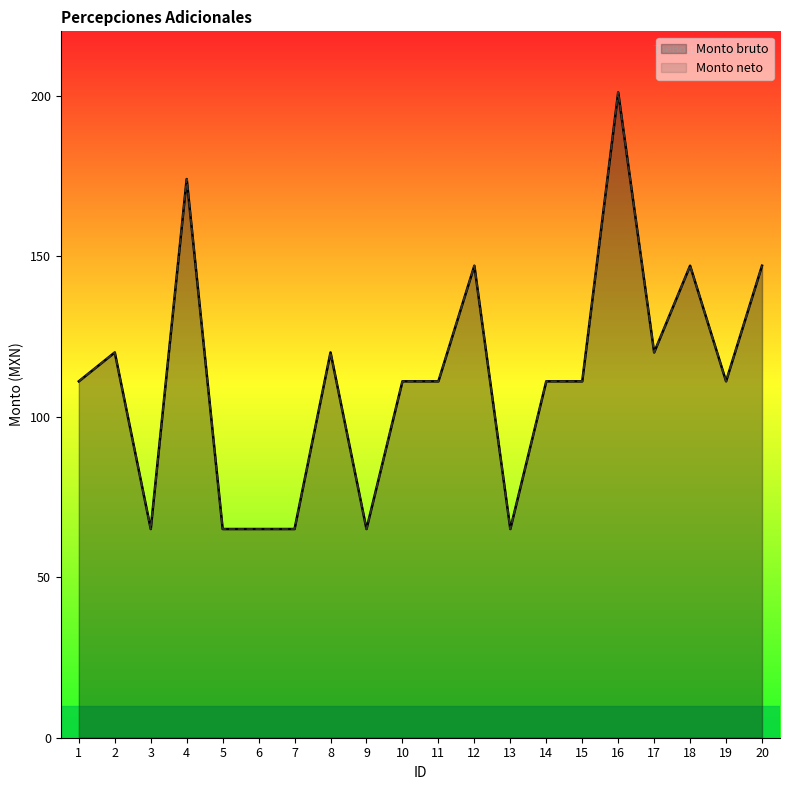

At 16, list the series in order from smallest to largest.

Monto bruto, Monto neto